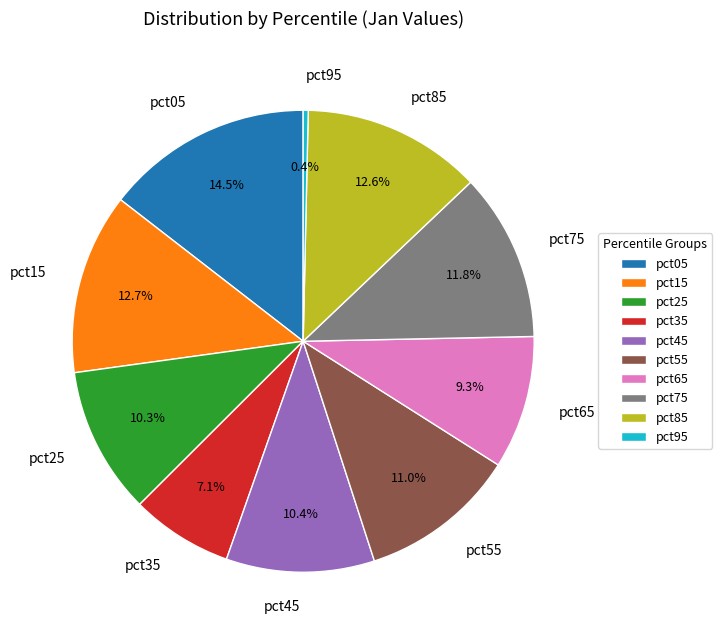

How many segments does this pie chart have?

10